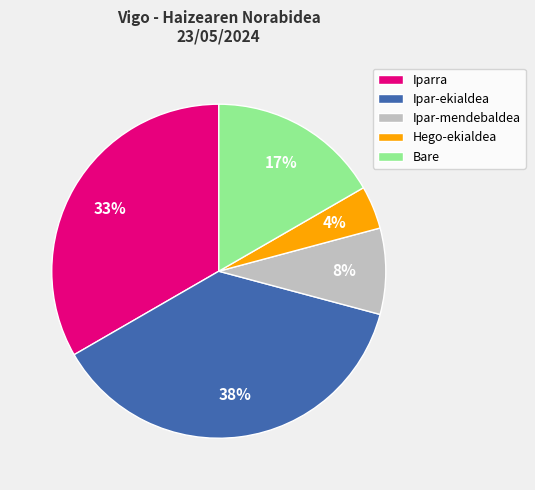

What percentage is the Ipar-ekialdea slice, to the nearest percent?

37%